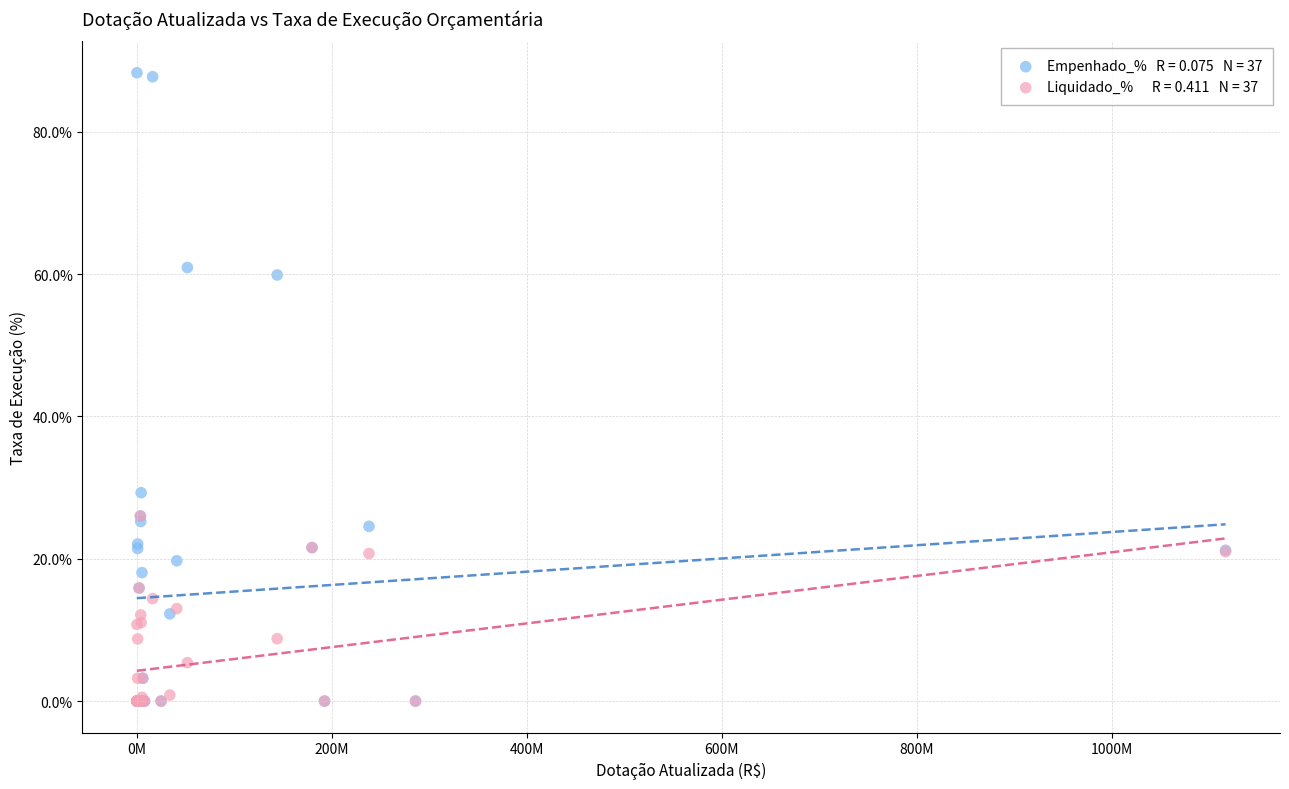

Across all series, what Y value is closest to 44?

29.3